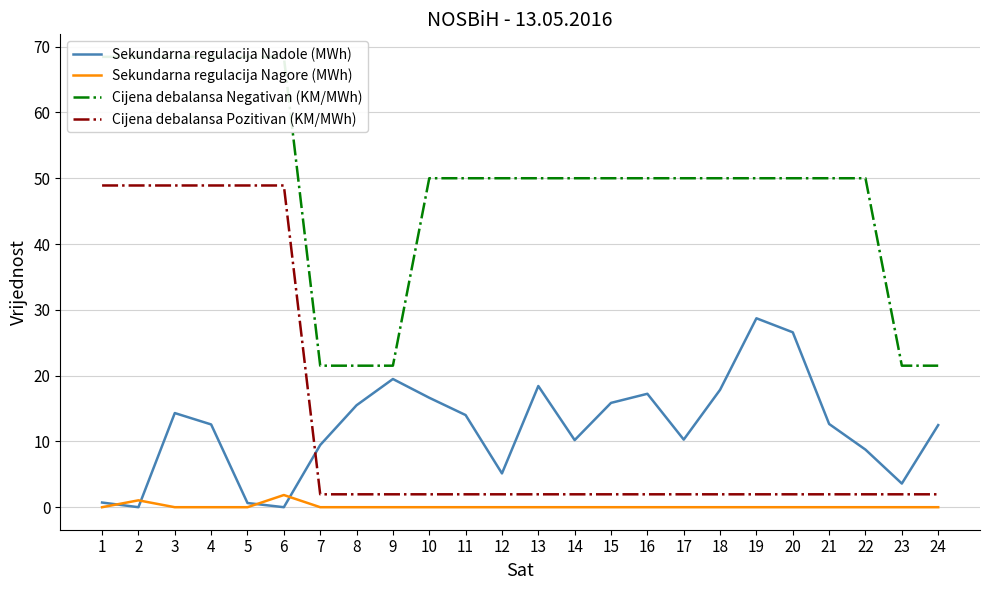

What are all the series names shown in the legend?

Sekundarna regulacija Nadole (MWh), Sekundarna regulacija Nagore (MWh), Cijena debalansa Negativan (KM/MWh), Cijena debalansa Pozitivan (KM/MWh)